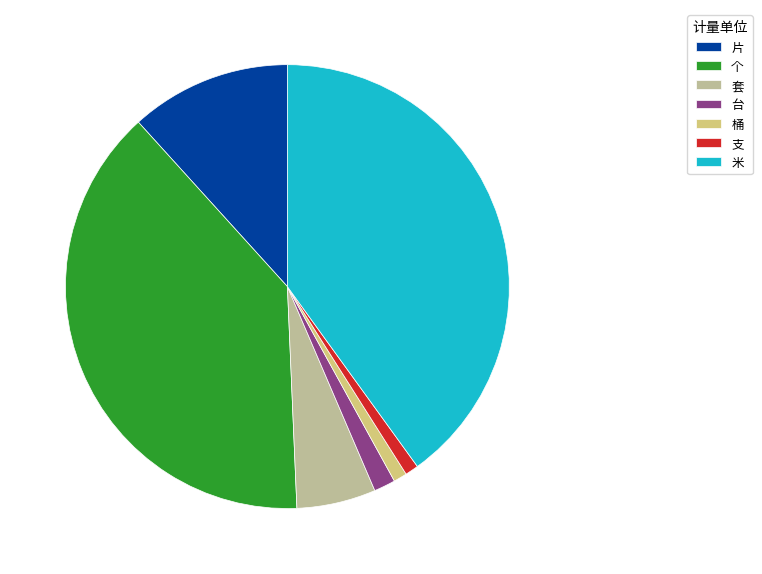

Is there any slice that represents more than half of the pie?

No